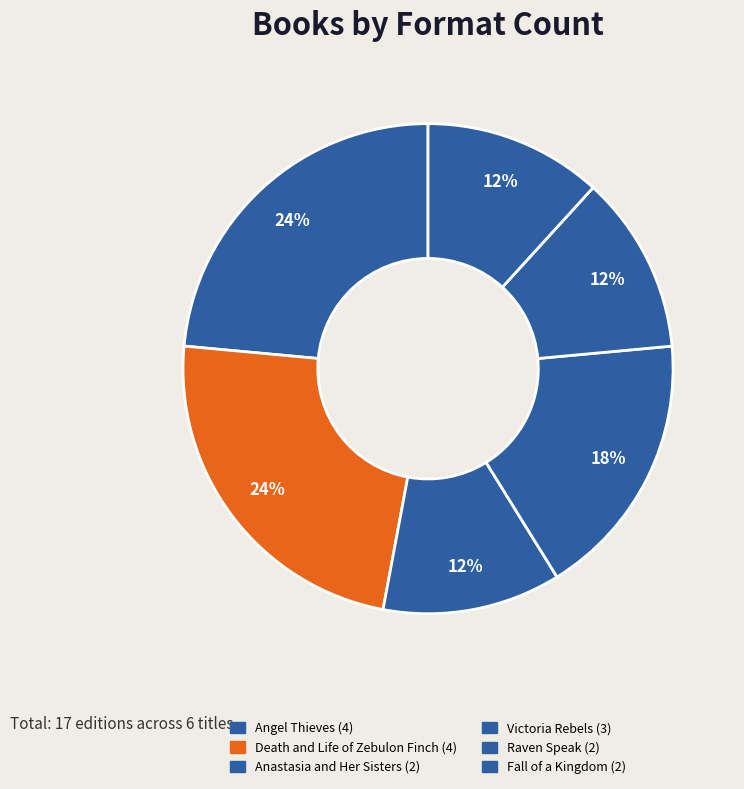

Does Death and Life of Zebulon Finch represent more than half of the total?

No